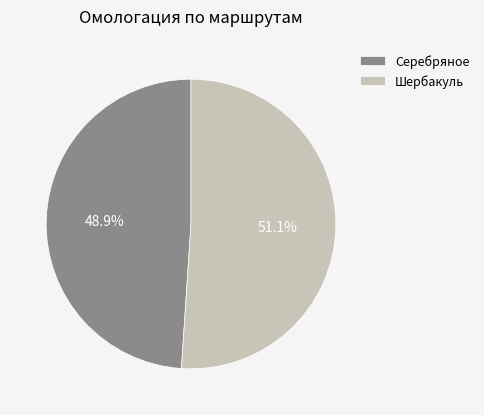

Does Шербакуль account for over 50% of the chart?

Yes